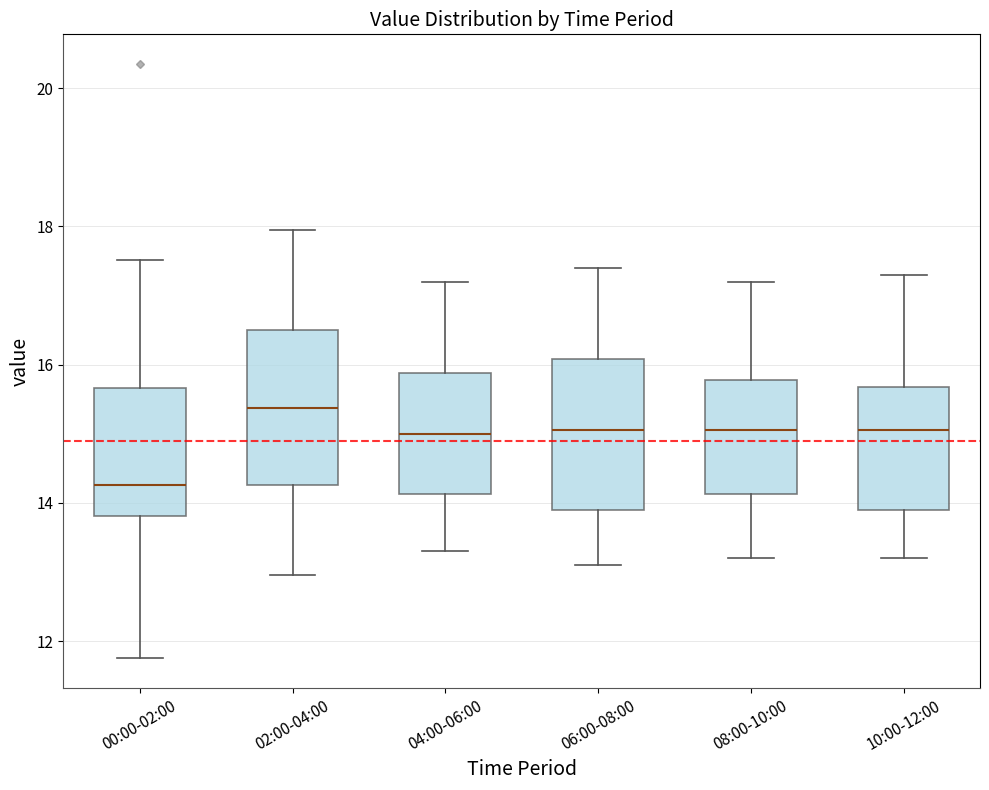

Reading left to right, read every box against the y-axis: the position of its median line, the range the box covers, and the ends of its whiskers. The values are not printed on the chart, so give them approximately, as read against the axis.

00:00-02:00: median 14.2, box 13.8 to 15.6, whiskers 11.8 to 17.6
02:00-04:00: median 15.4, box 14.2 to 16.6, whiskers 13.0 to 18.0
04:00-06:00: median 15.0, box 14.2 to 15.8, whiskers 13.4 to 17.2
06:00-08:00: median 15.0, box 14.0 to 16.0, whiskers 13.2 to 17.4
08:00-10:00: median 15.0, box 14.2 to 15.8, whiskers 13.2 to 17.2
10:00-12:00: median 15.0, box 14.0 to 15.6, whiskers 13.2 to 17.4